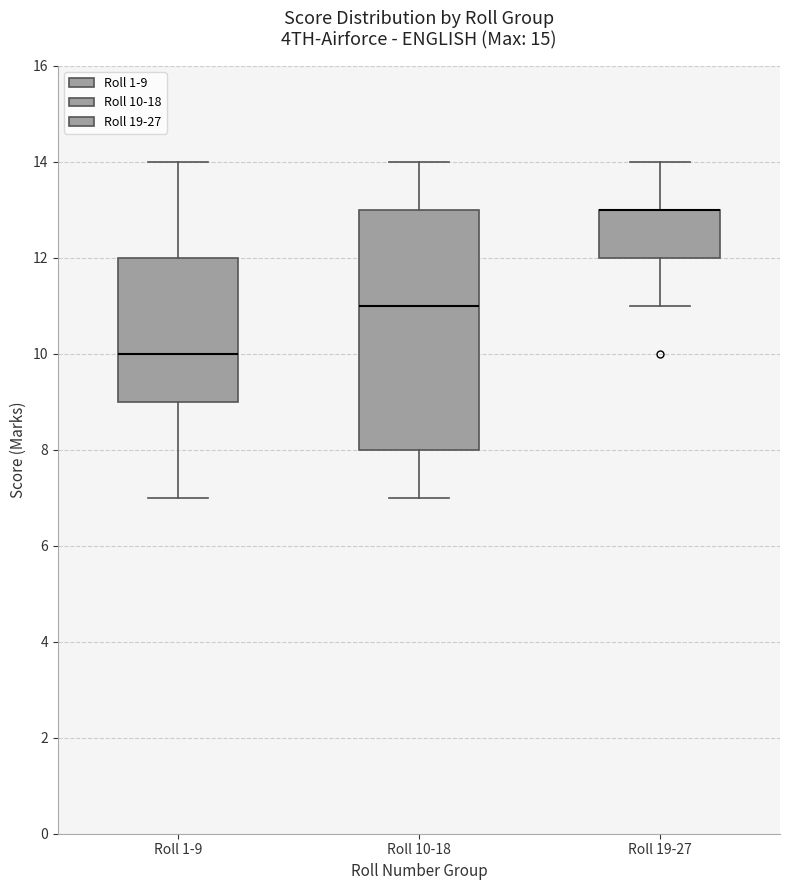

Which box is the tallest, from its lower edge to its upper edge?

Roll 10-18